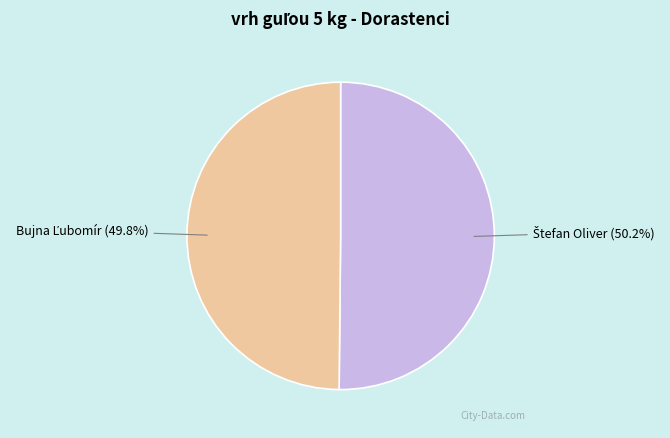

Is there any slice that represents more than half of the pie?

Yes